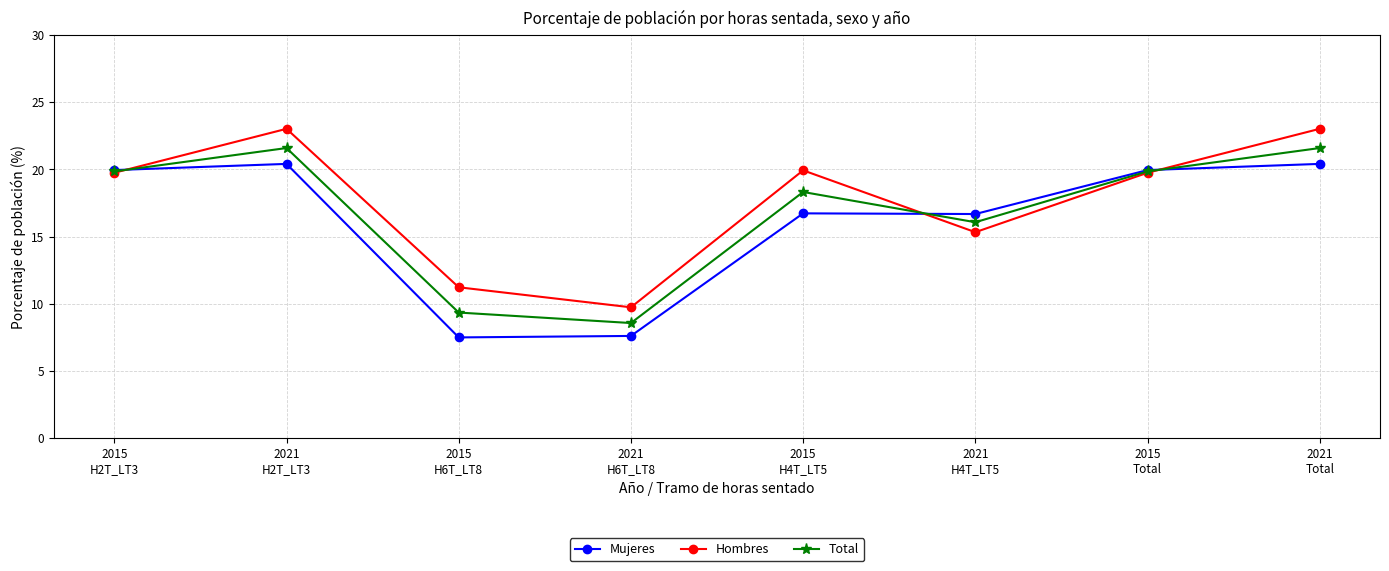

What is the value of the Mujeres point at the 2nd from the left?

20.4